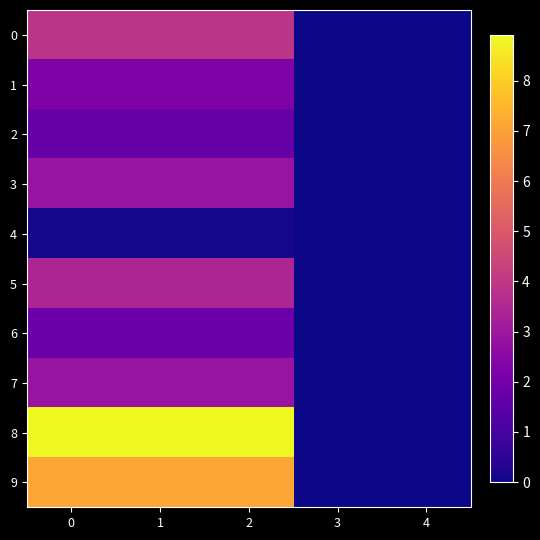

Reading left to right, transcribe all the data shown in this chart.

0: 0=3.9	1=3.9	2=3.9	3=0.0	4=0.0
1: 0=2.2	1=2.2	2=2.2	3=0.0	4=0.0
2: 0=1.7	1=1.7	2=1.7	3=0.0	4=0.0
3: 0=2.9	1=2.9	2=2.9	3=0.0	4=0.0
4: 0=0.1	1=0.1	2=0.1	3=0.0	4=0.0
5: 0=3.4	1=3.4	2=3.4	3=0.0	4=0.0
6: 0=1.8	1=1.8	2=1.8	3=0.0	4=0.0
7: 0=2.9	1=2.9	2=2.9	3=0.0	4=0.0
8: 0=8.9	1=8.9	2=8.9	3=0.0	4=0.0
9: 0=7.1	1=7.1	2=7.1	3=0.0	4=0.0